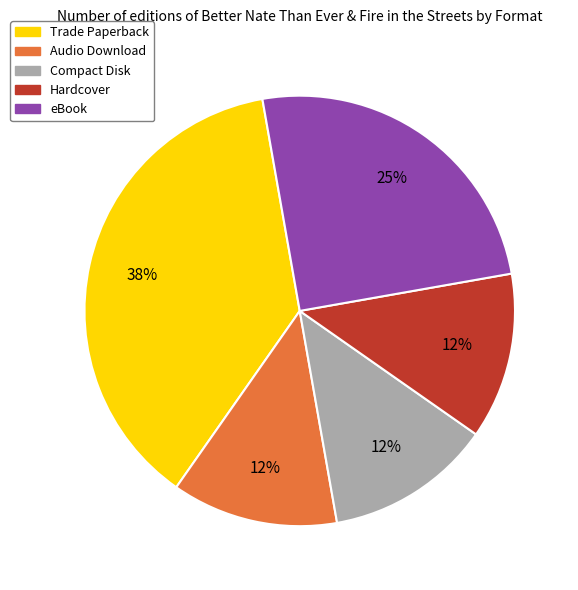

How many slices are in this pie chart?

5